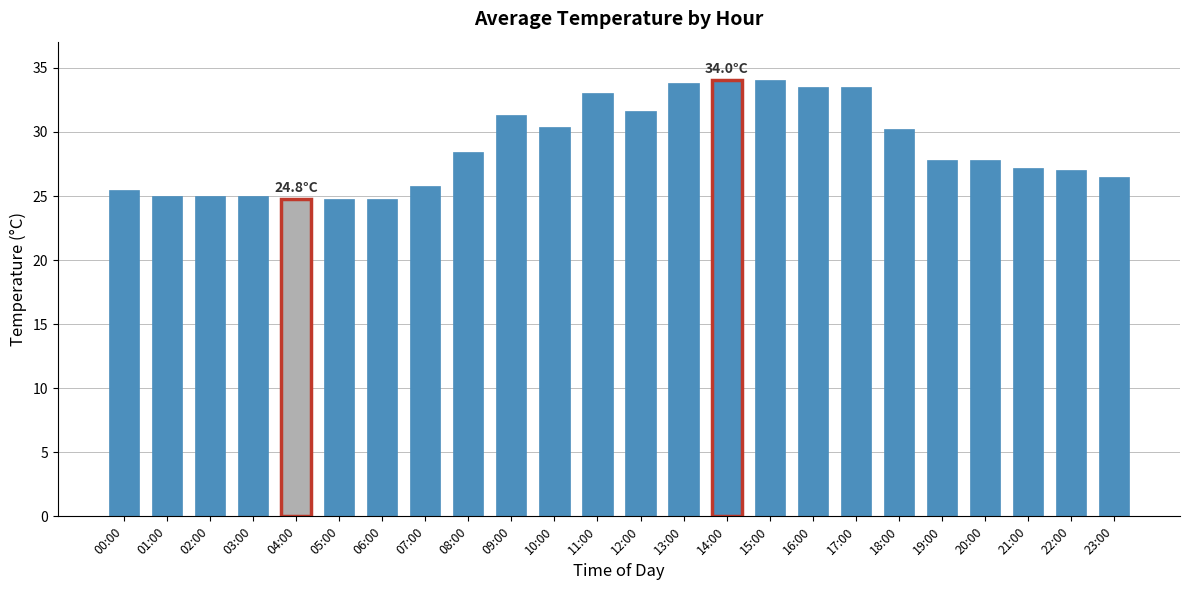

What is the label of the 3rd bar from the right?

21:00